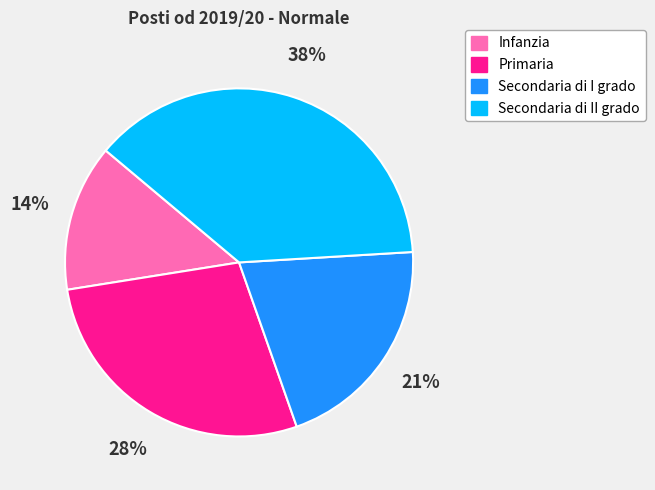

True or false: Infanzia accounts for 25% of the total.

False